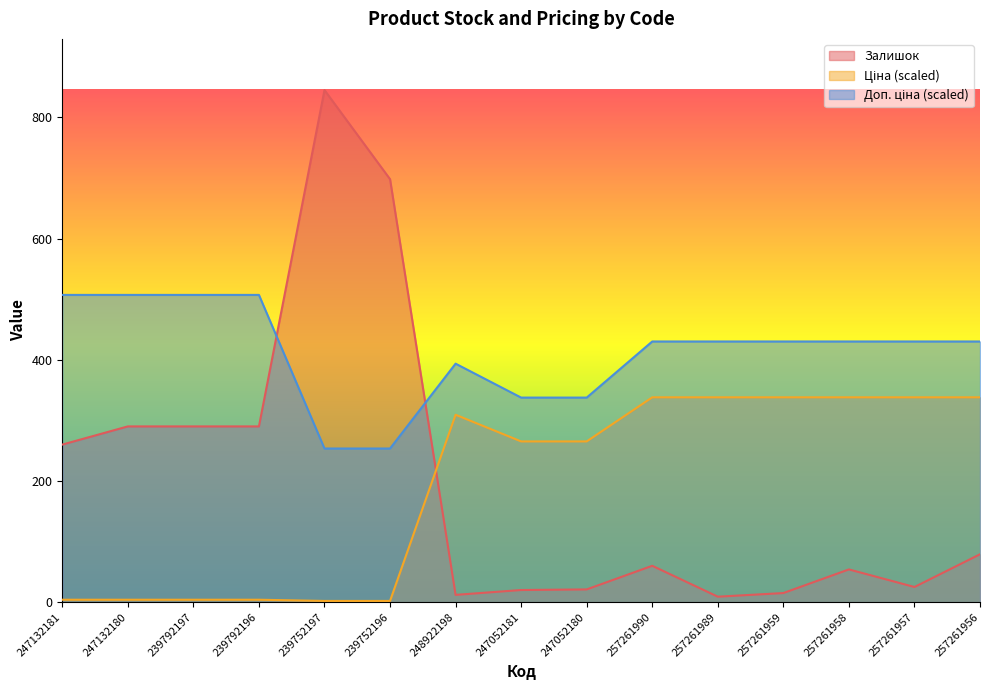

Between 239792196 and 257261959, which series saw the biggest shift?

Ціна